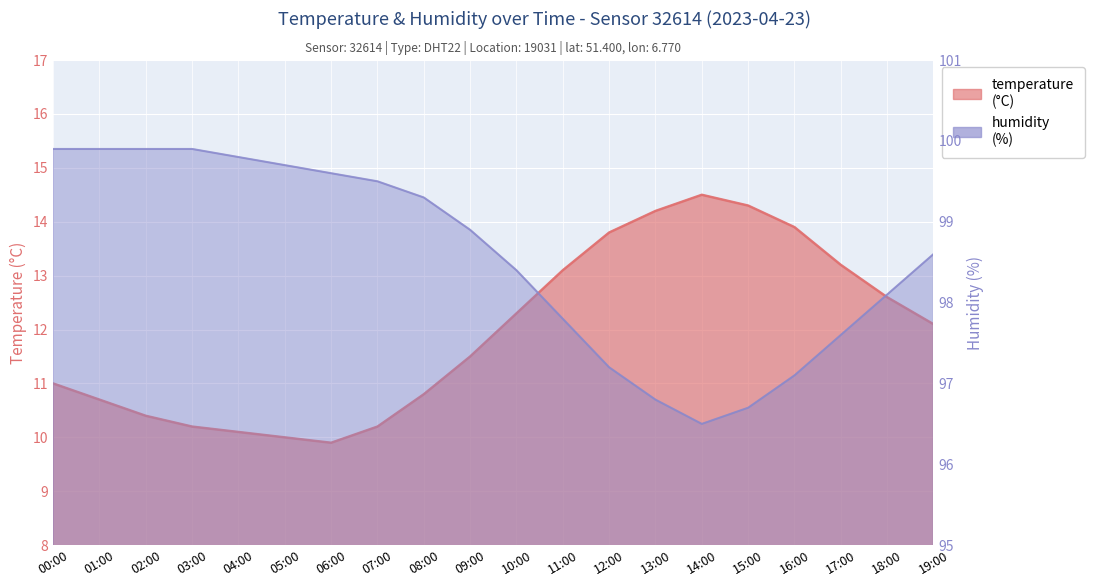

Reading right to left, extract all data points from this chart.

temperature: 12.1	12.6	13.2	13.9	14.3	14.5	14.2	13.8	13.1	12.3	11.5	10.8	10.2	9.9	10.0	10.1	10.2	10.4	10.7	11.0
humidity: 98.6	98.1	97.6	97.1	96.7	96.5	96.8	97.2	97.8	98.4	98.9	99.3	99.5	99.6	99.7	99.8	99.9	99.9	99.9	99.9